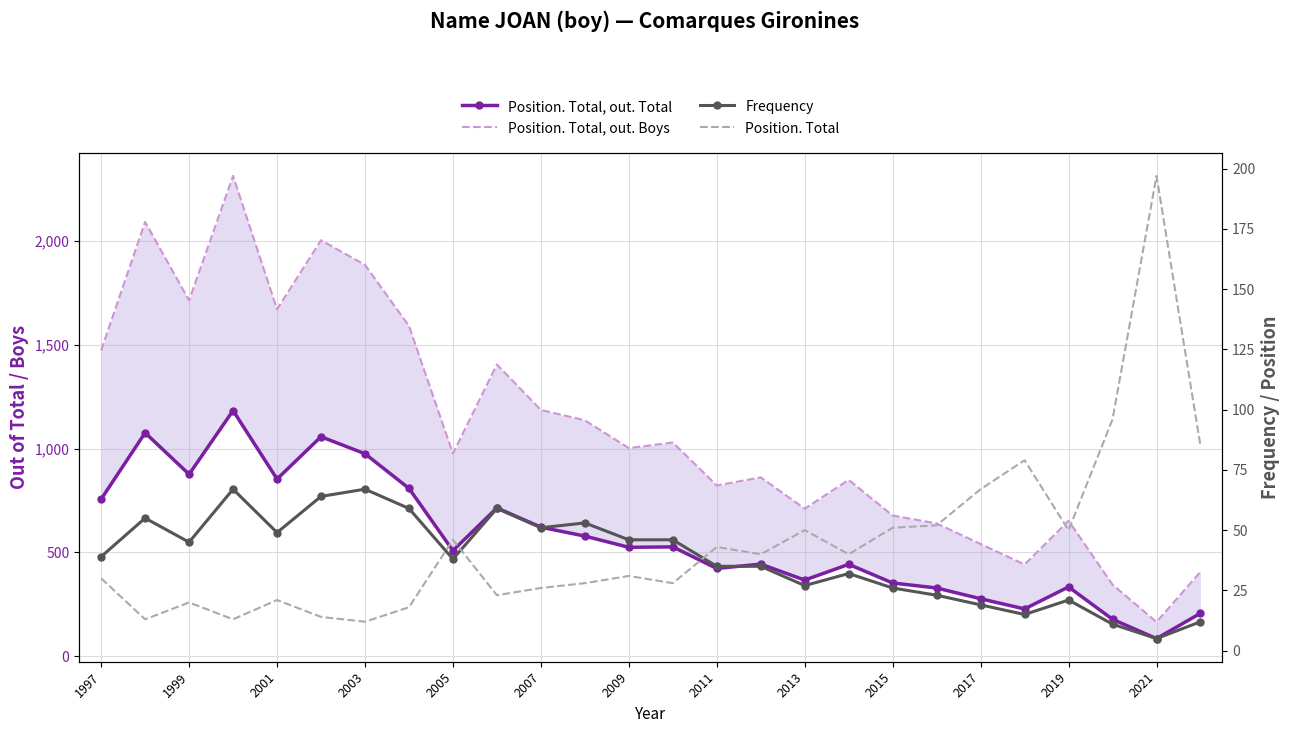

At how many categories does at least one series exceed 479?

22